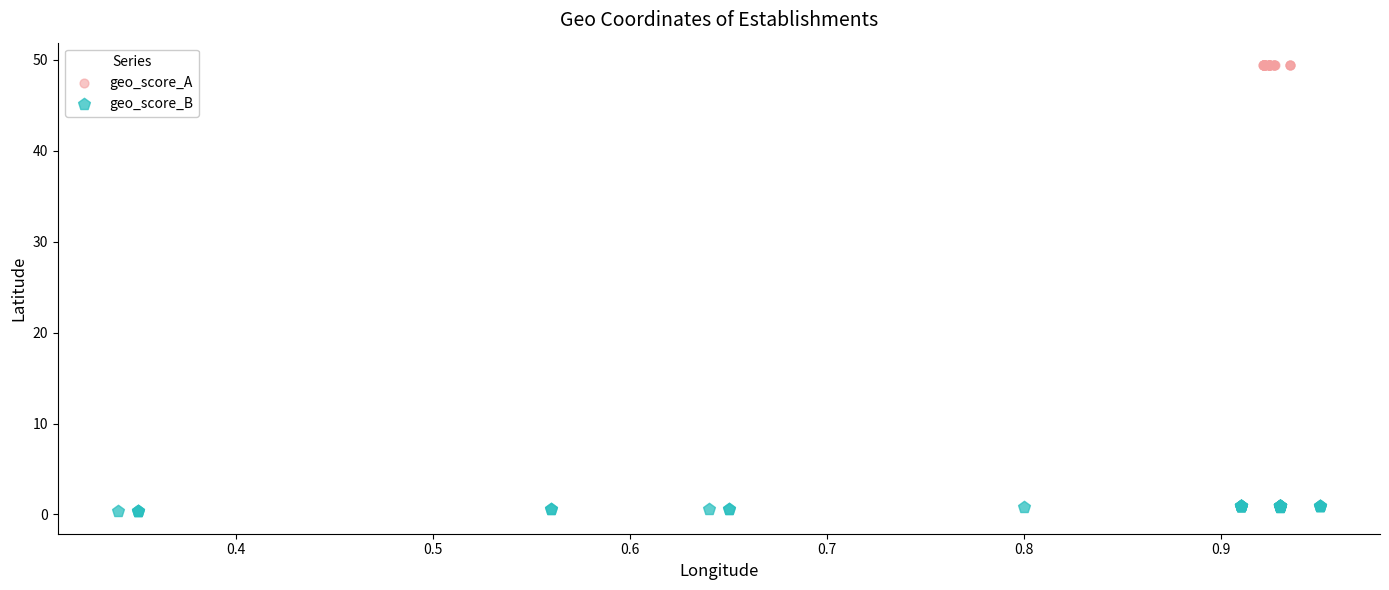

Which series reaches the minimum Y coordinate?

geo_score_B